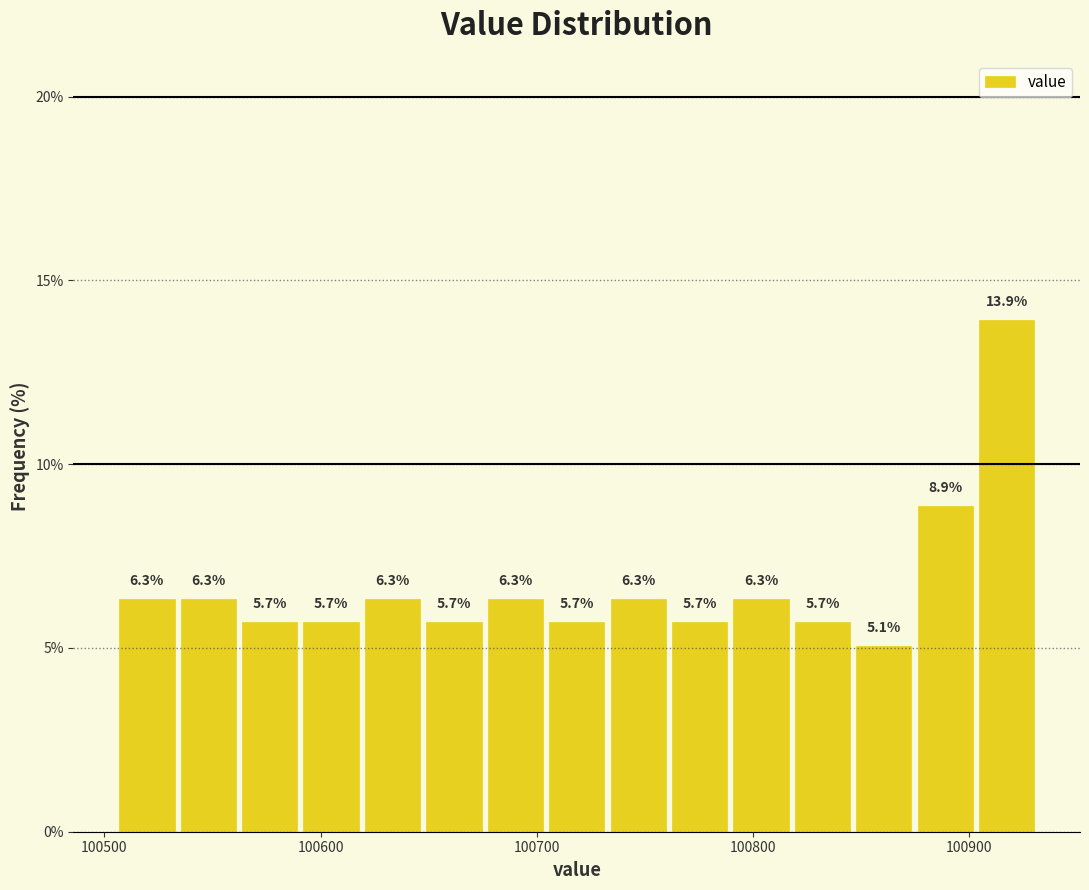

Around what value on the x-axis is the tallest bar? Give the approximate position of its centre, as read against the axis.

100920